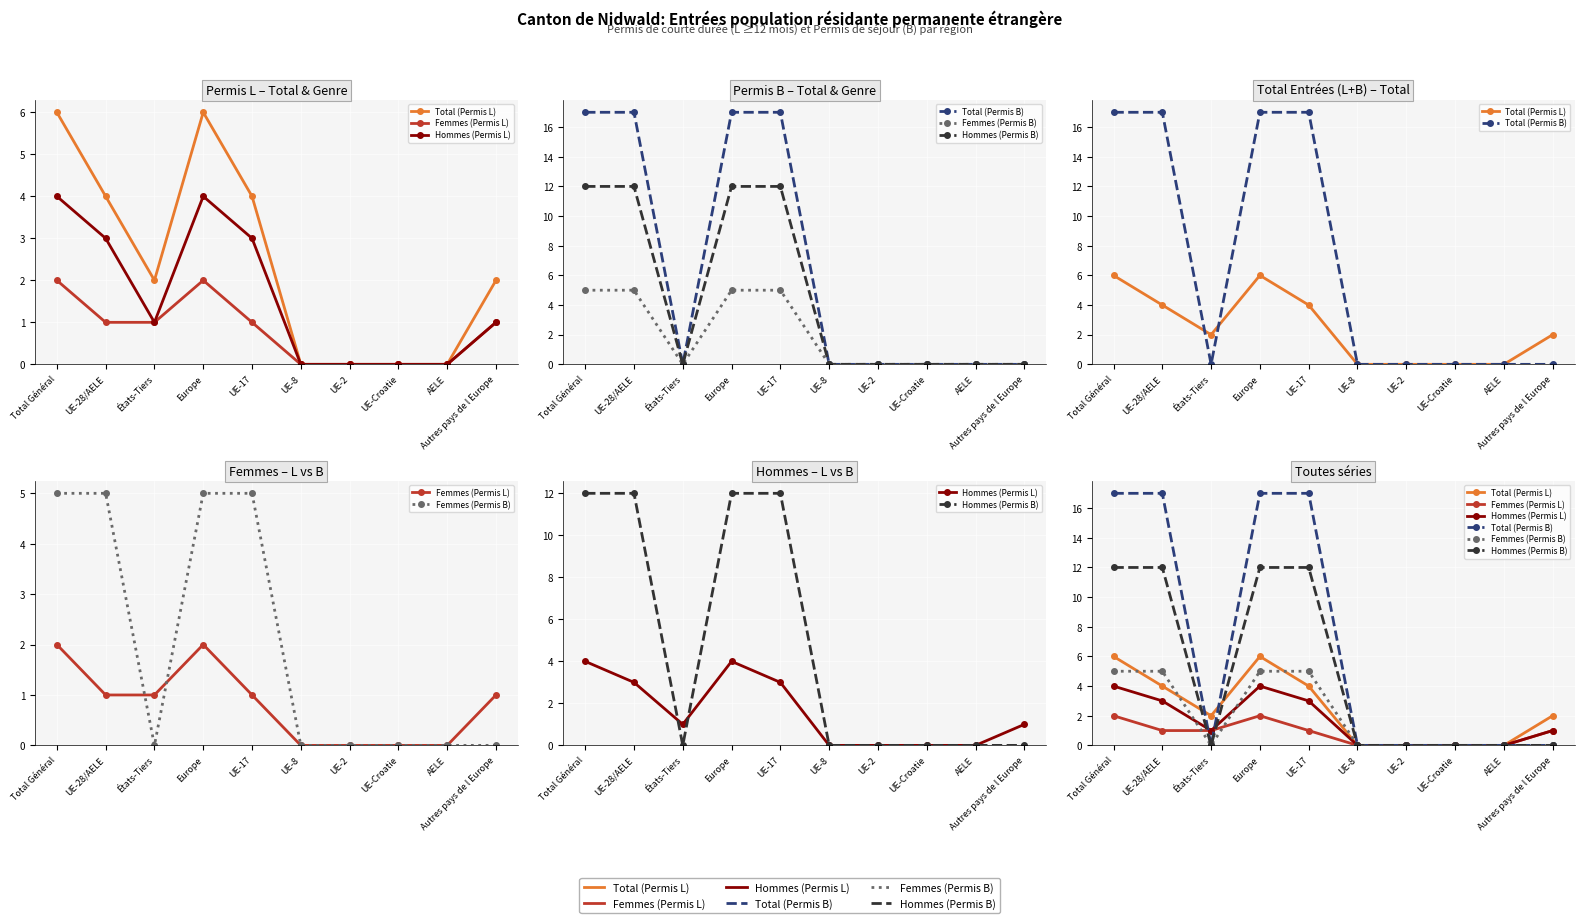

How many interior local valleys does the Hommes (Permis L) series have?

1